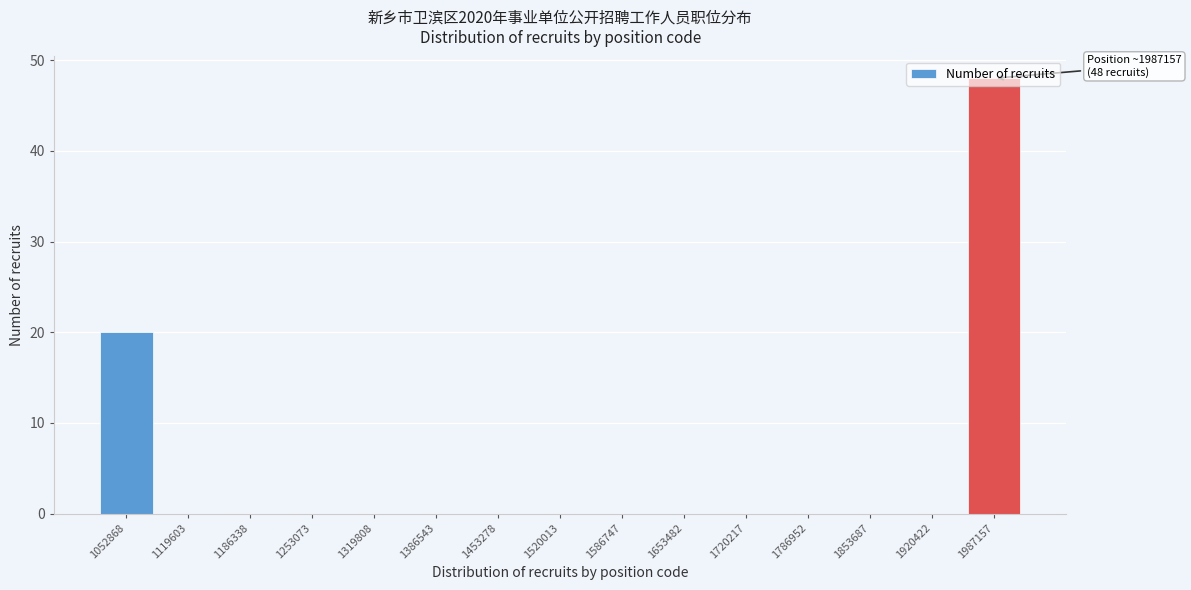

What is the maximum value shown in the chart?

48